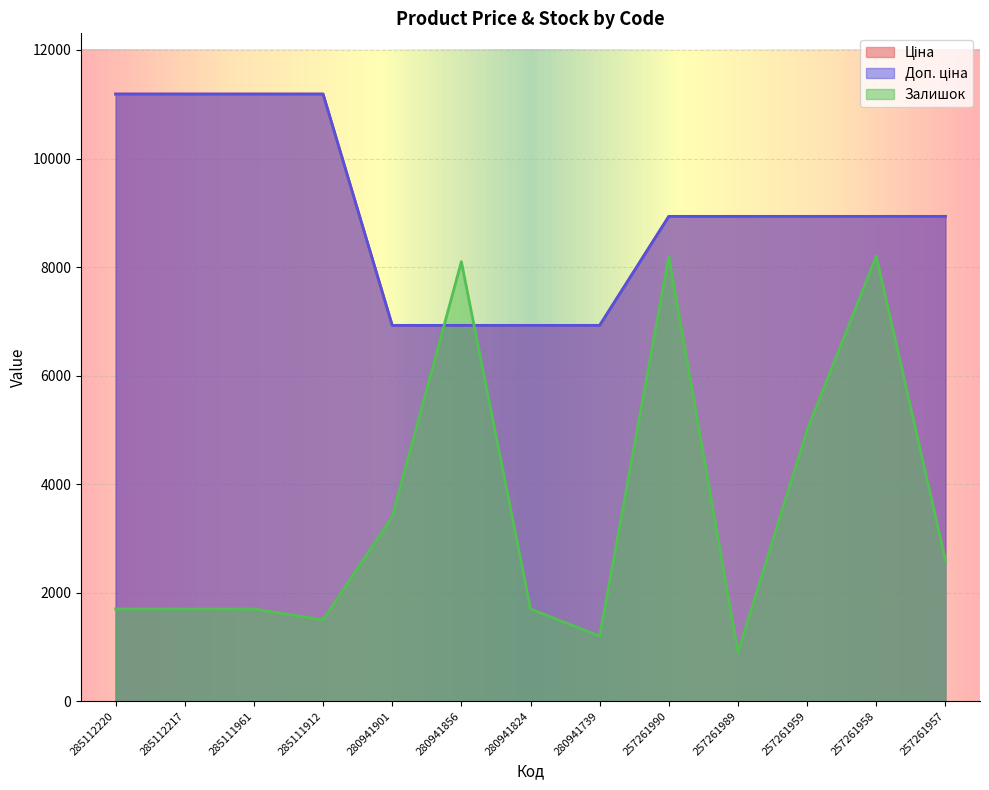

What is the highest value of the Залишок series?

8200.0